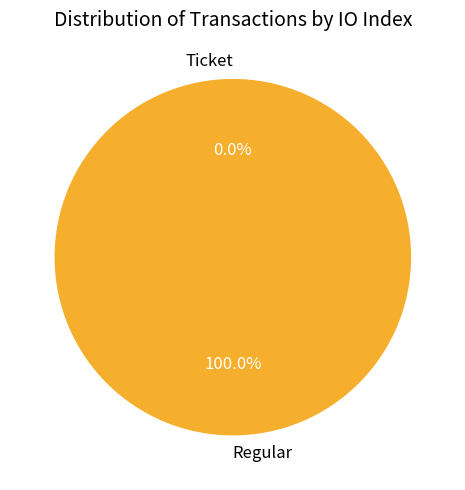

To the nearest percent, what is the difference between the Regular and Ticket slice percentages?

100%